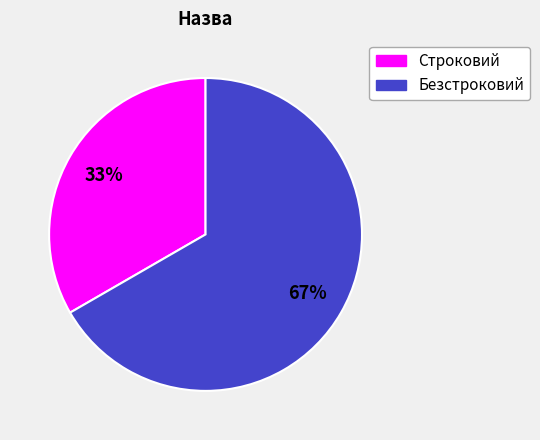

Is the sum of Строковий and Безстроковий greater than half?

Yes